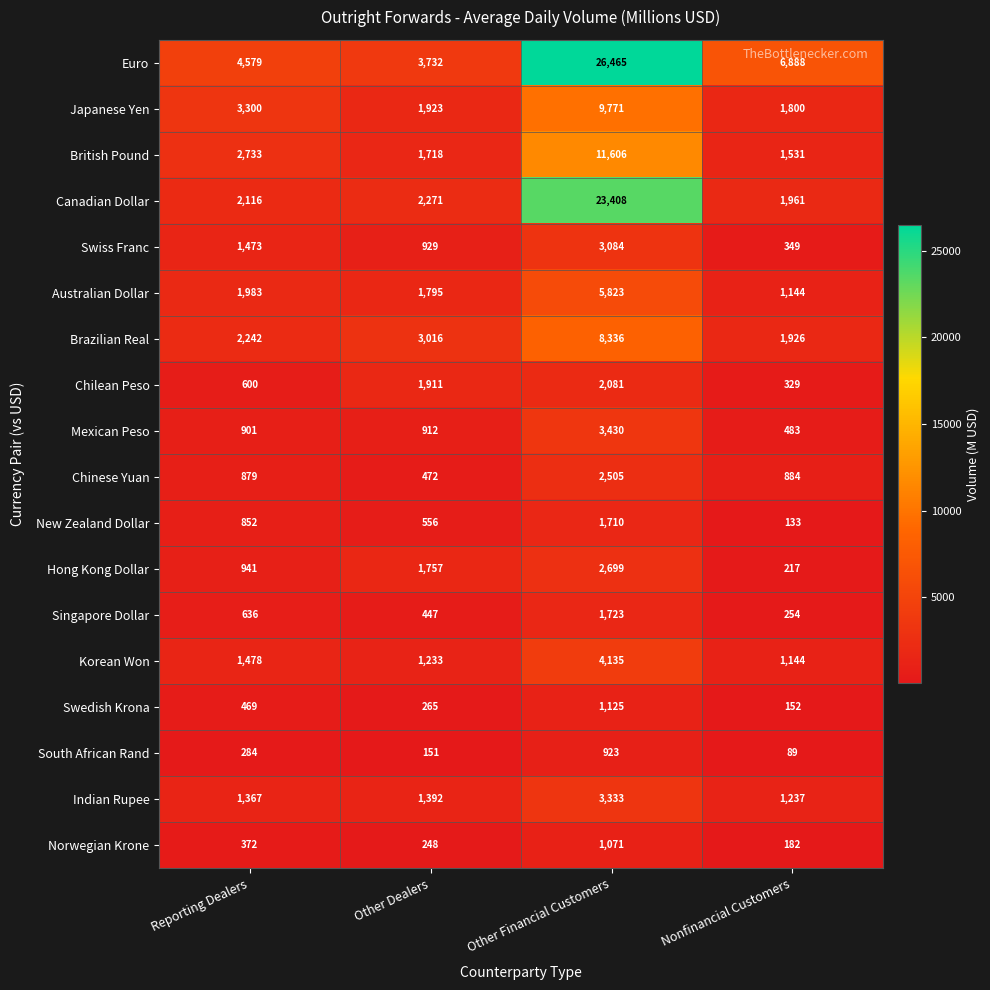

Rank the series by their maximum value, from lowest to highest.

South African Rand, Norwegian Krone, Swedish Krona, New Zealand Dollar, Singapore Dollar, Chilean Peso, Chinese Yuan, Hong Kong Dollar, Swiss Franc, Indian Rupee, Mexican Peso, Korean Won, Australian Dollar, Brazilian Real, Japanese Yen, British Pound, Canadian Dollar, Euro